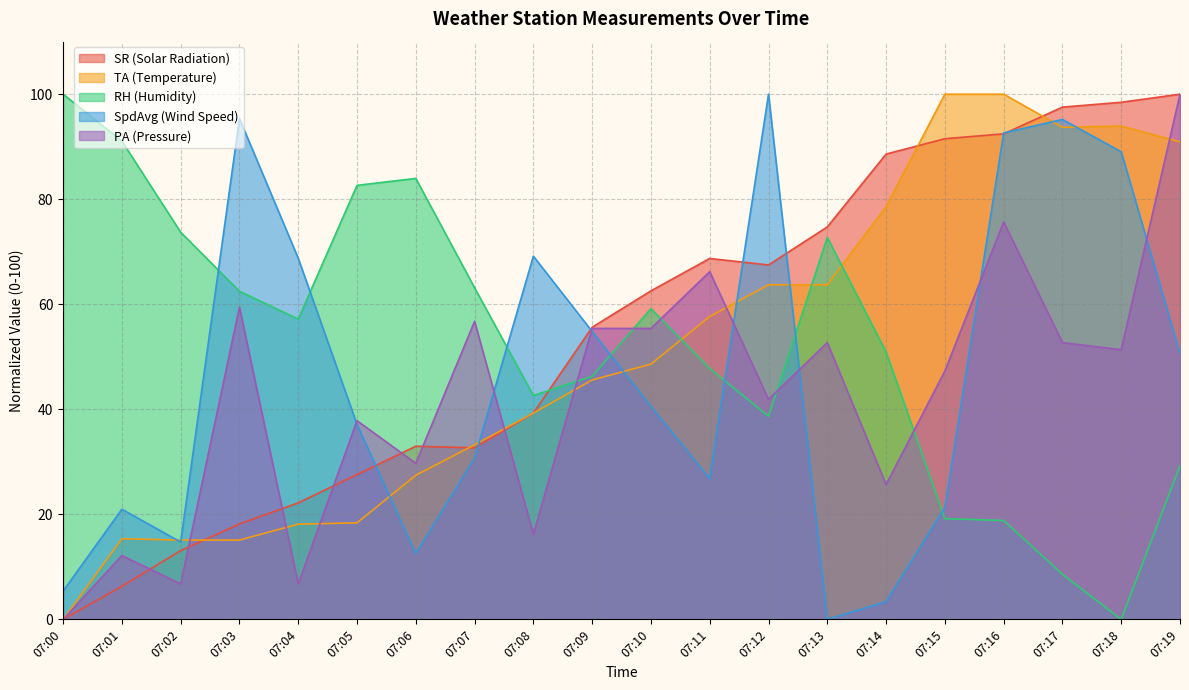

At which label is RH (Humidity) closest to 50?

07:14